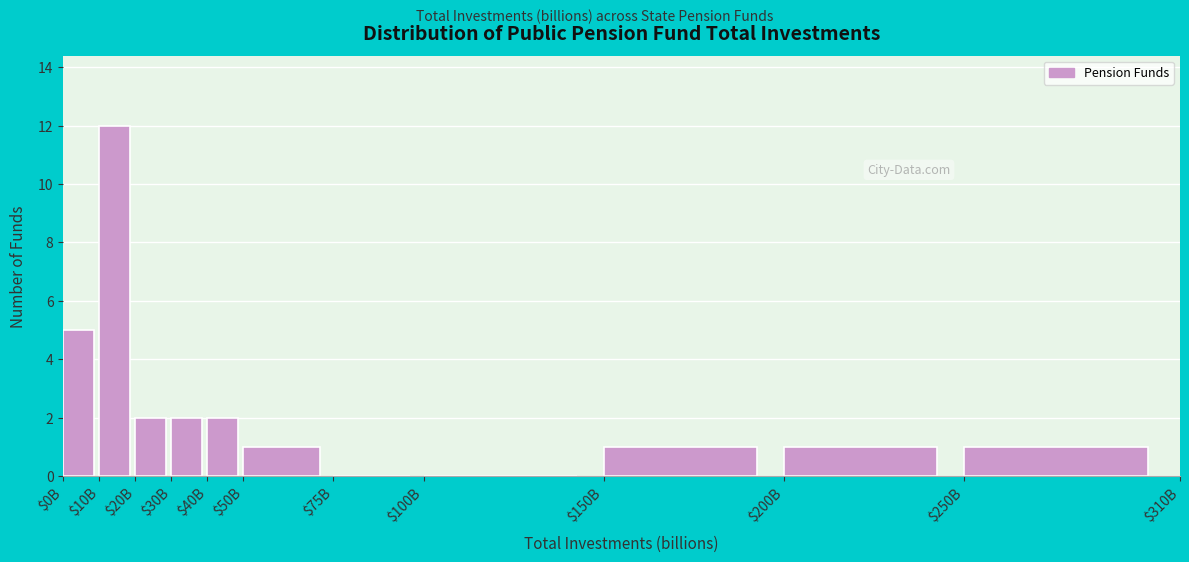

What is the sum of all values?

27